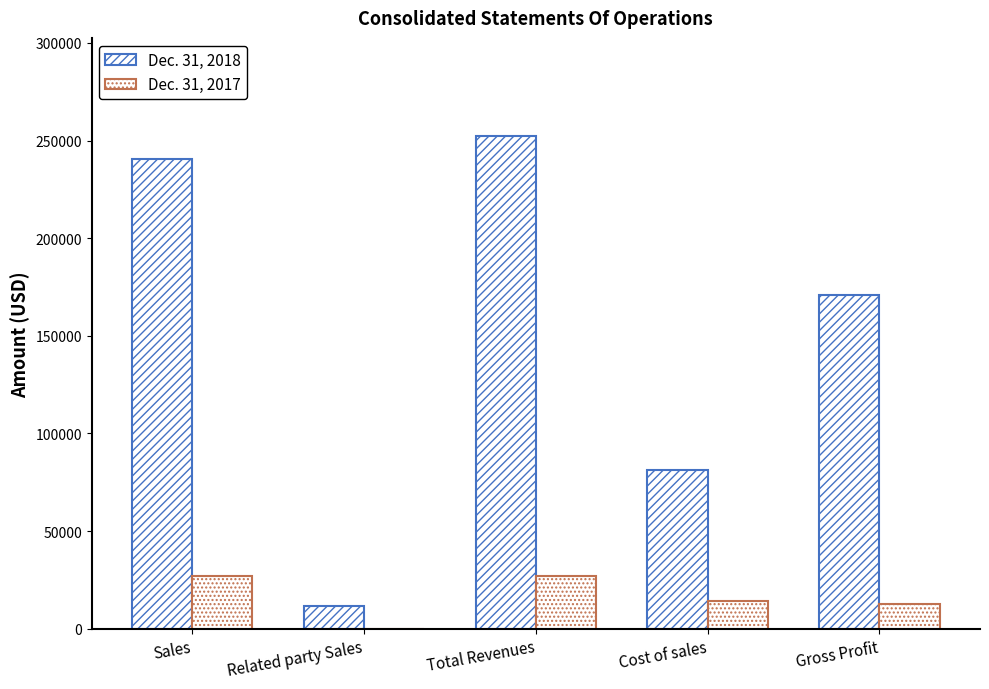

What is the sum of the Dec. 31, 2018 values at Total Revenues and Related party Sales?

263818